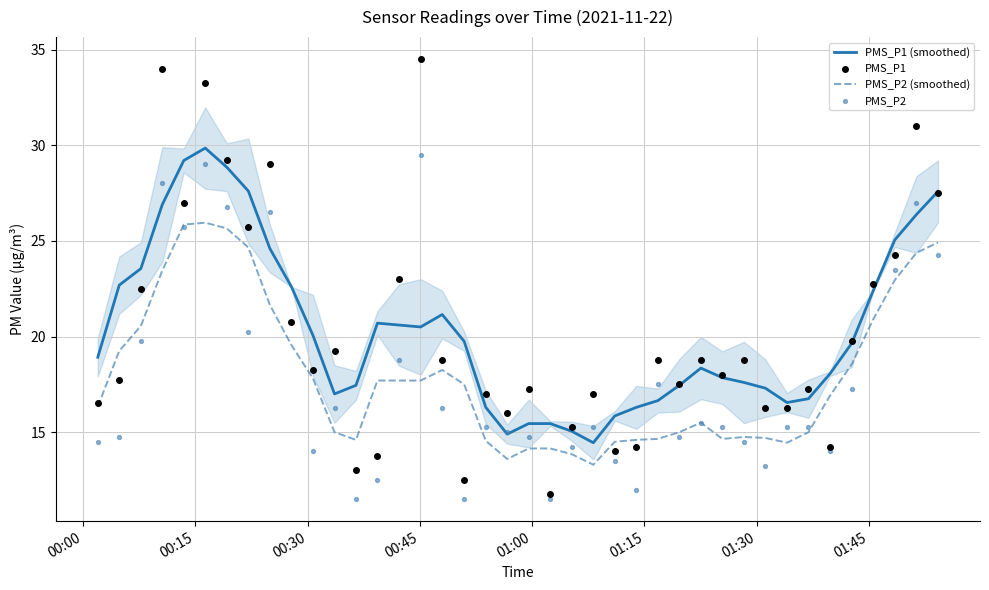

Which series has the largest Y range (max minus min)?

PMS_P1